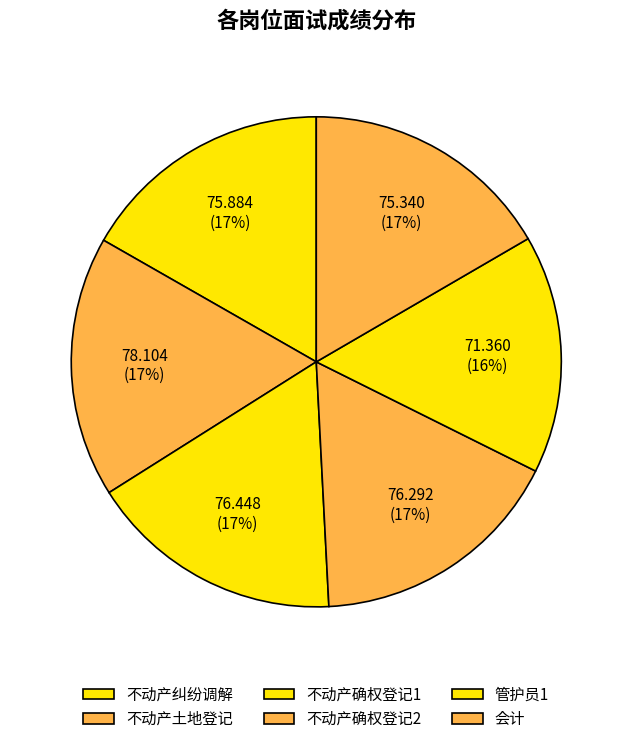

Is there any slice that represents more than half of the pie?

No